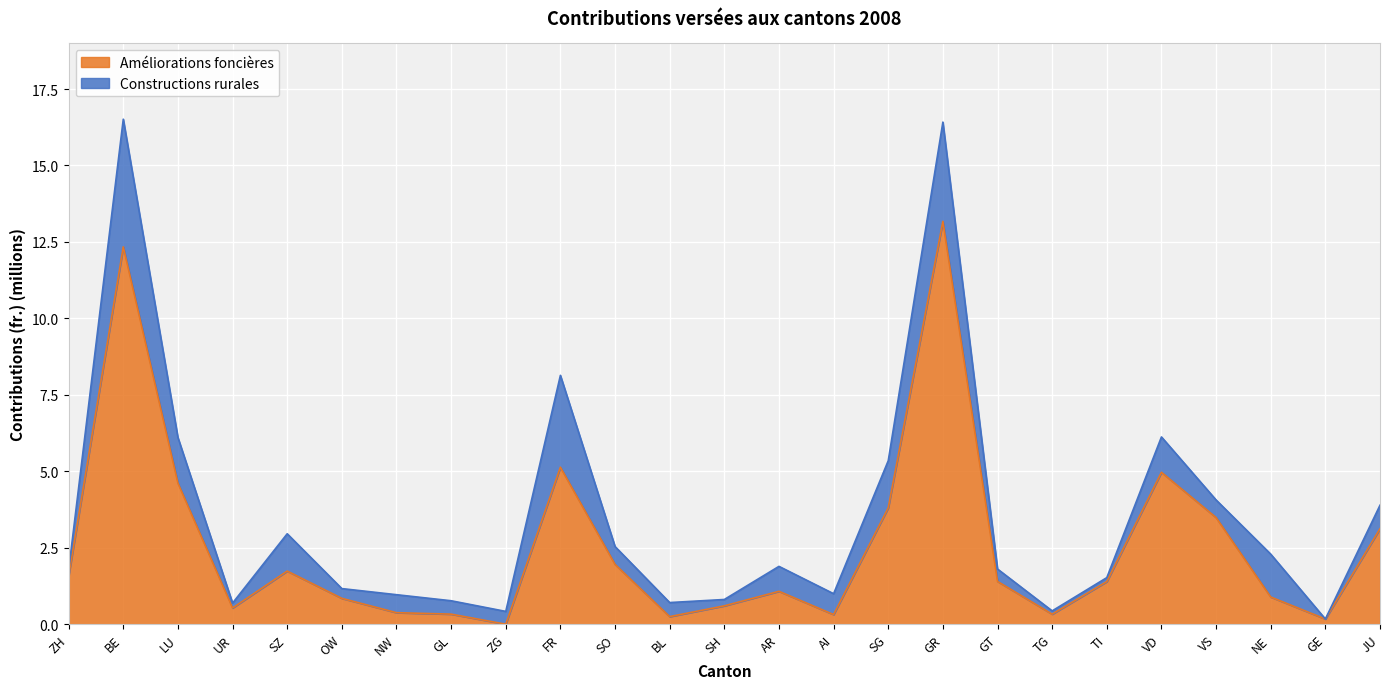

Where does the data first go above 1?

ZH